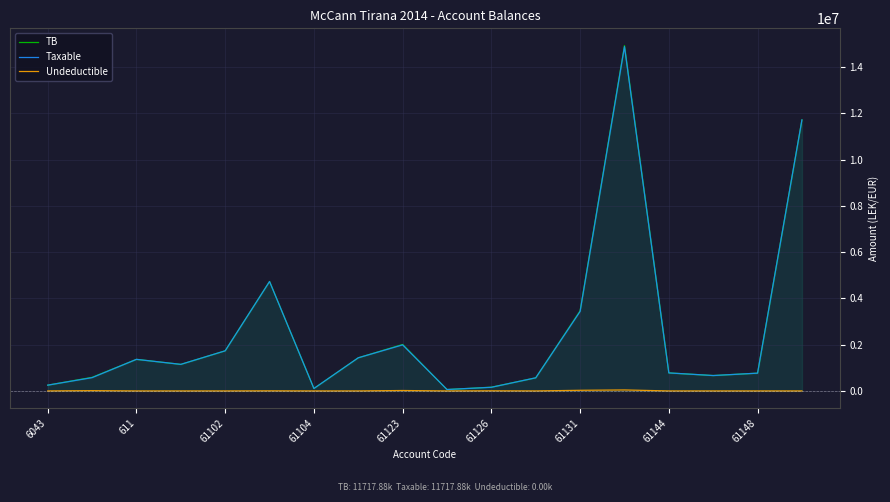

What are all the series names shown in the legend?

TB, Taxable, Undeductible